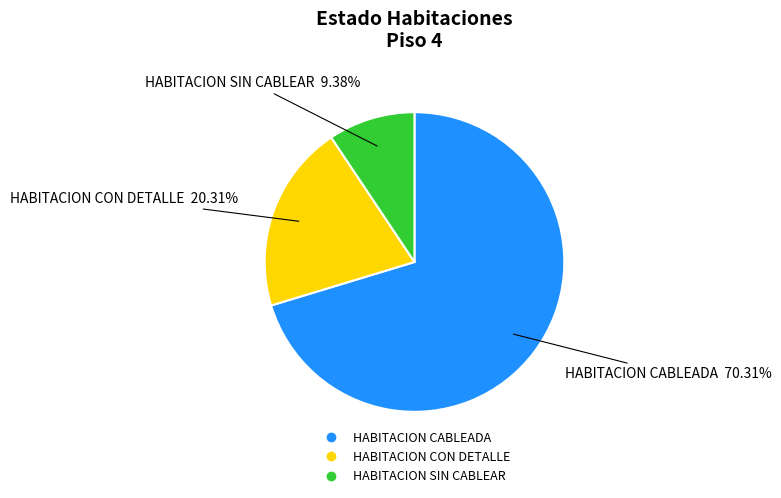

Which slice is the smallest?

HABITACION SIN CABLEAR